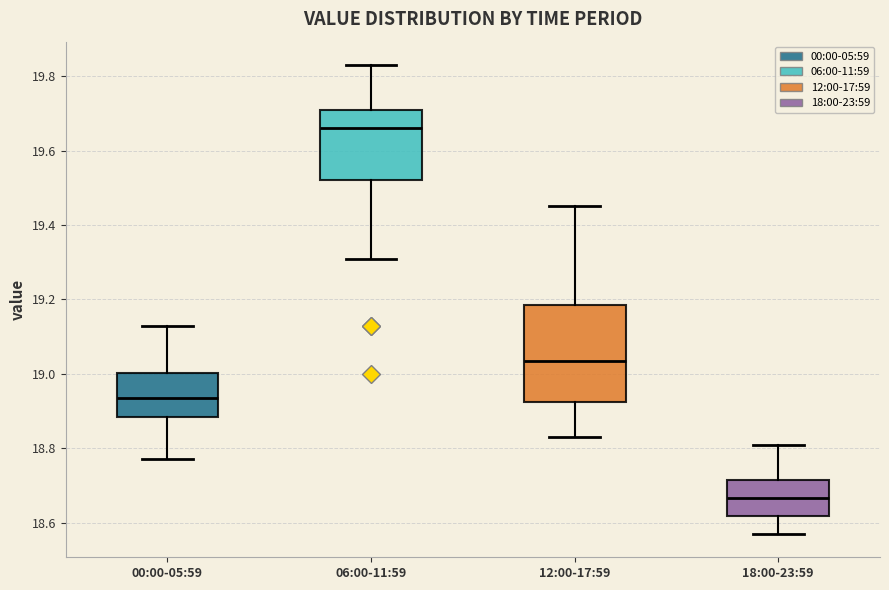

Comparing the boxes themselves (not the whiskers), which one is the tallest?

12:00-17:59